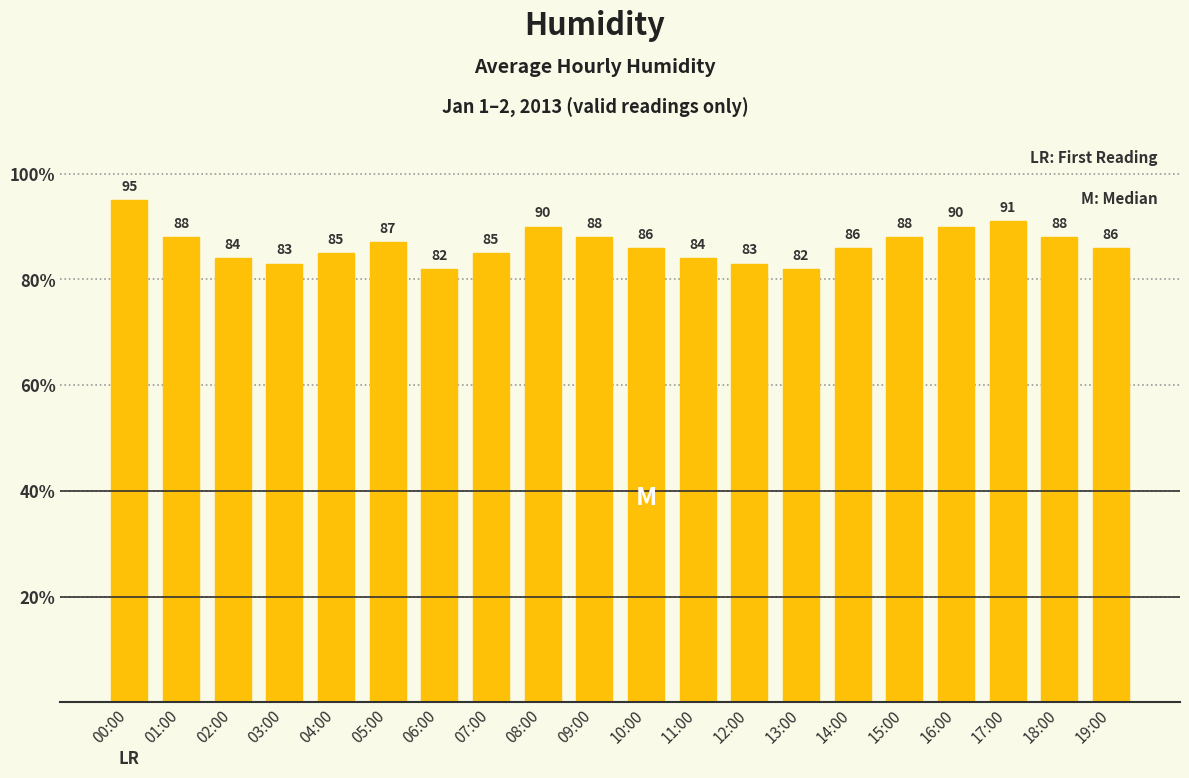

Approximately how many times larger is the value at 09:00 compared to 10:00?

1.0